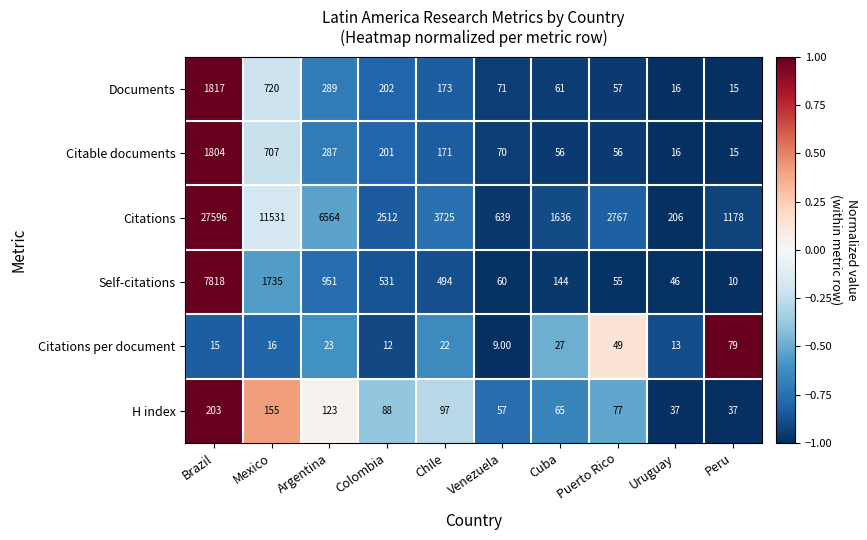

At Chile, list the series in order from largest to smallest.

Citations, Self-citations, Documents, Citable documents, H index, Citations per document